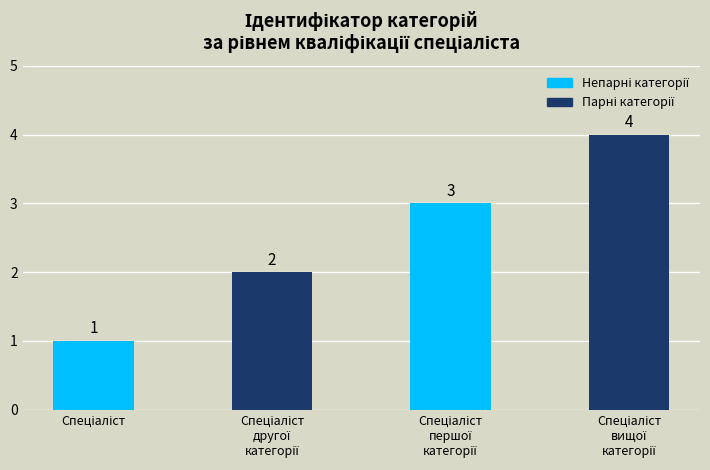

What is the greatest value displayed?

4